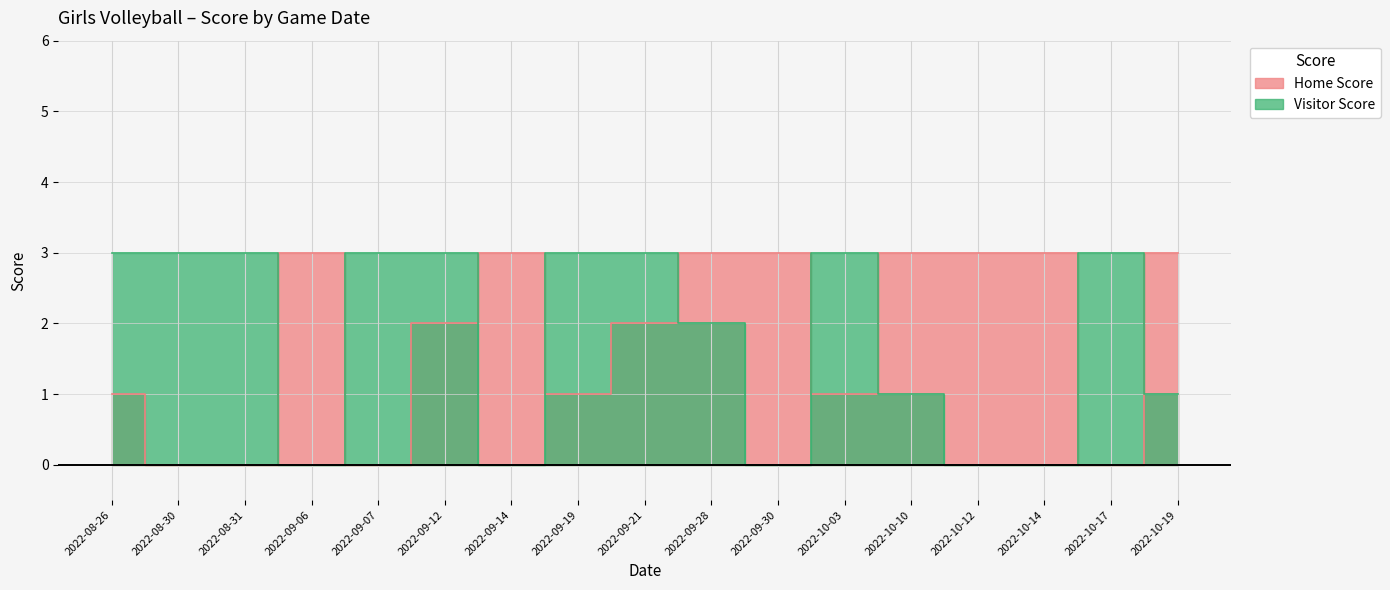

How many interior local valleys does the Home Score series have?

4